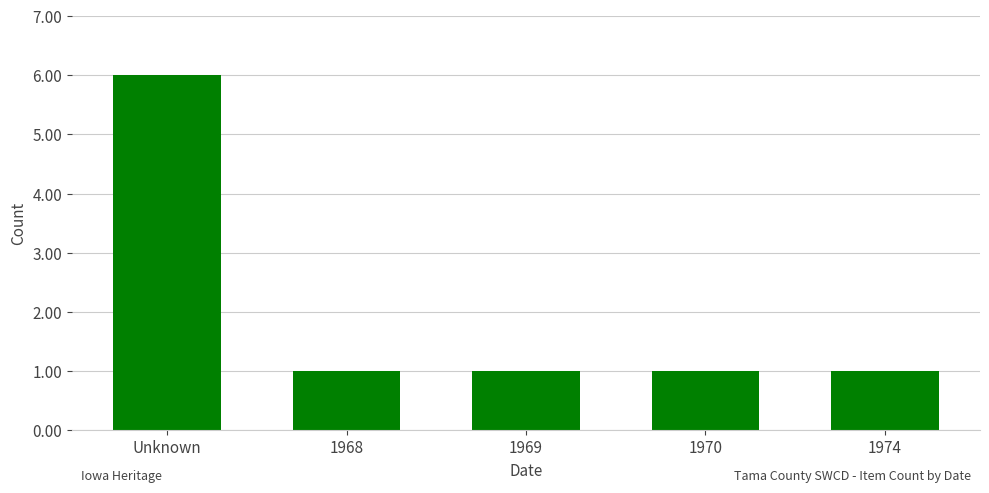

What position from the left is Unknown?

1